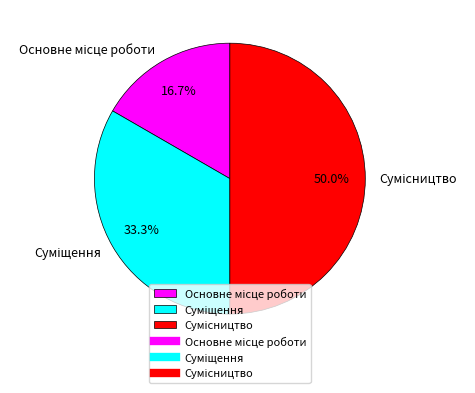

How many segments does this pie chart have?

3